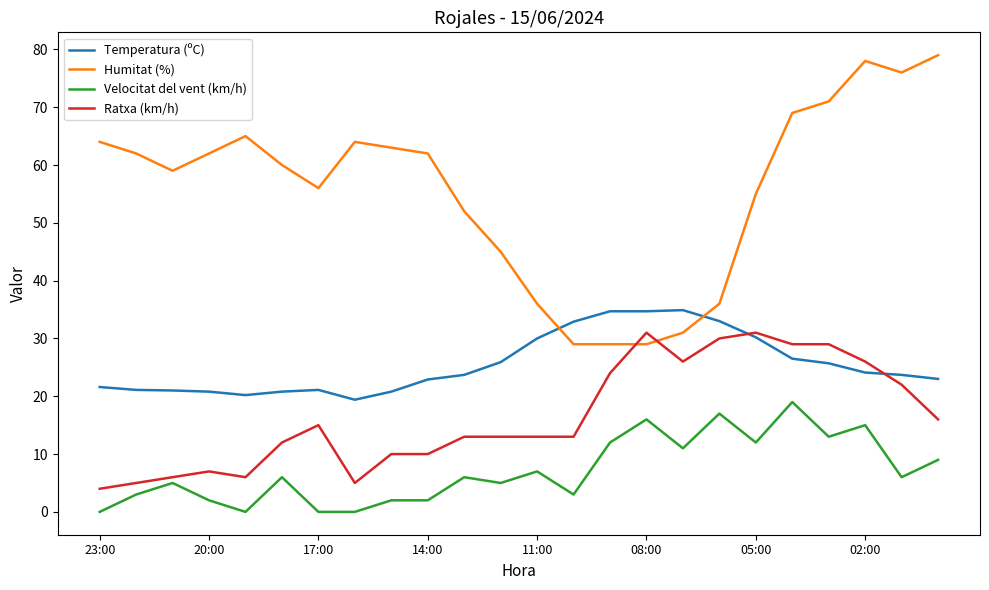

Rank the series by their average value, from highest to lowest.

Humitat (%), Temperatura (ºC), Ratxa (km/h), Velocitat del vent (km/h)